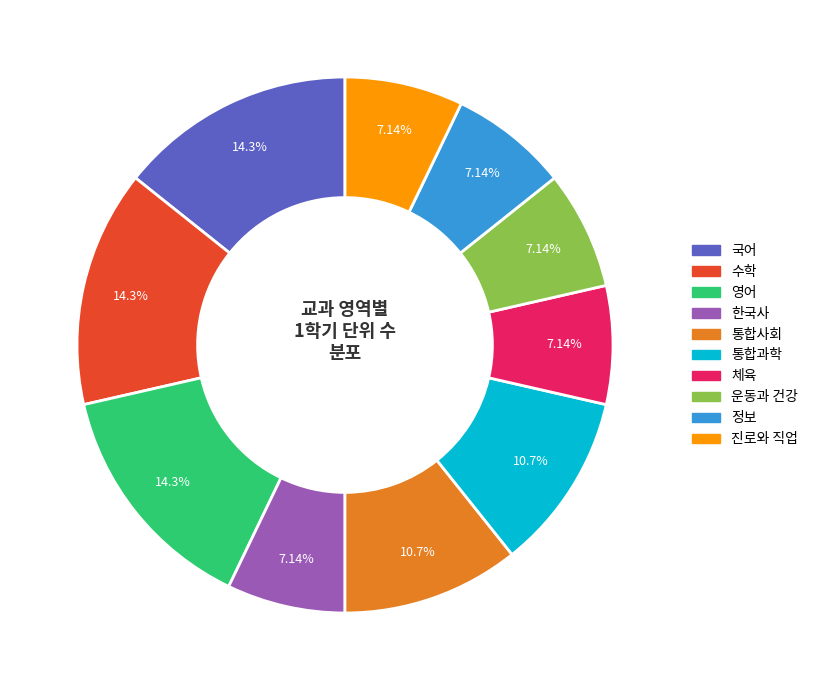

Is it true that 수학 is 14% of the pie?

True